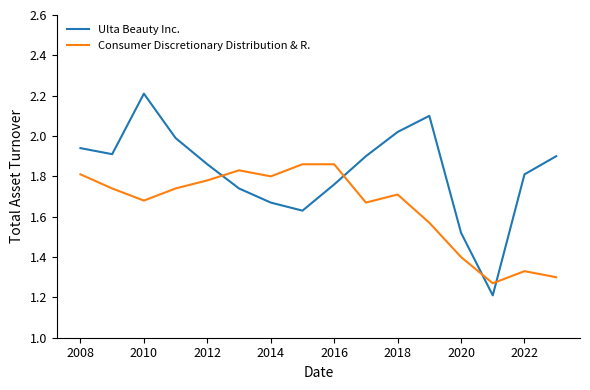

Which series has the largest range (max minus min)?

Ulta Beauty Inc.